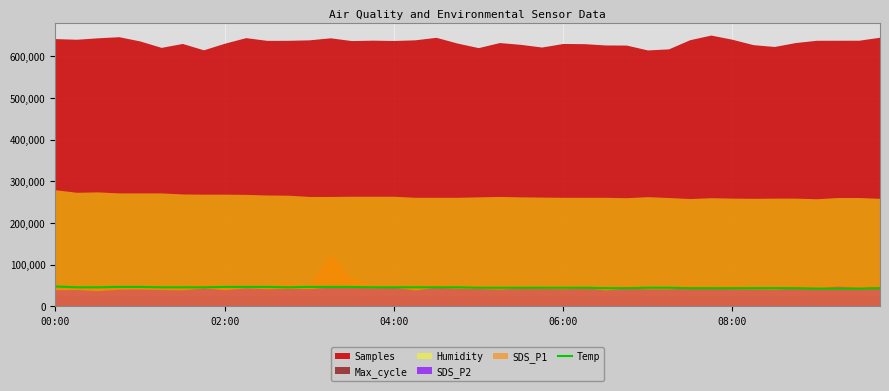

What is the lowest value of the Temp series?

43000